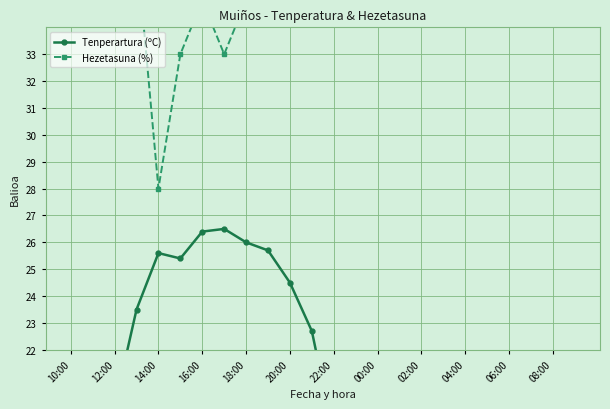

In Hezetasuna (%), how many points are higher than both neighbors (excluding endpoints)?

5